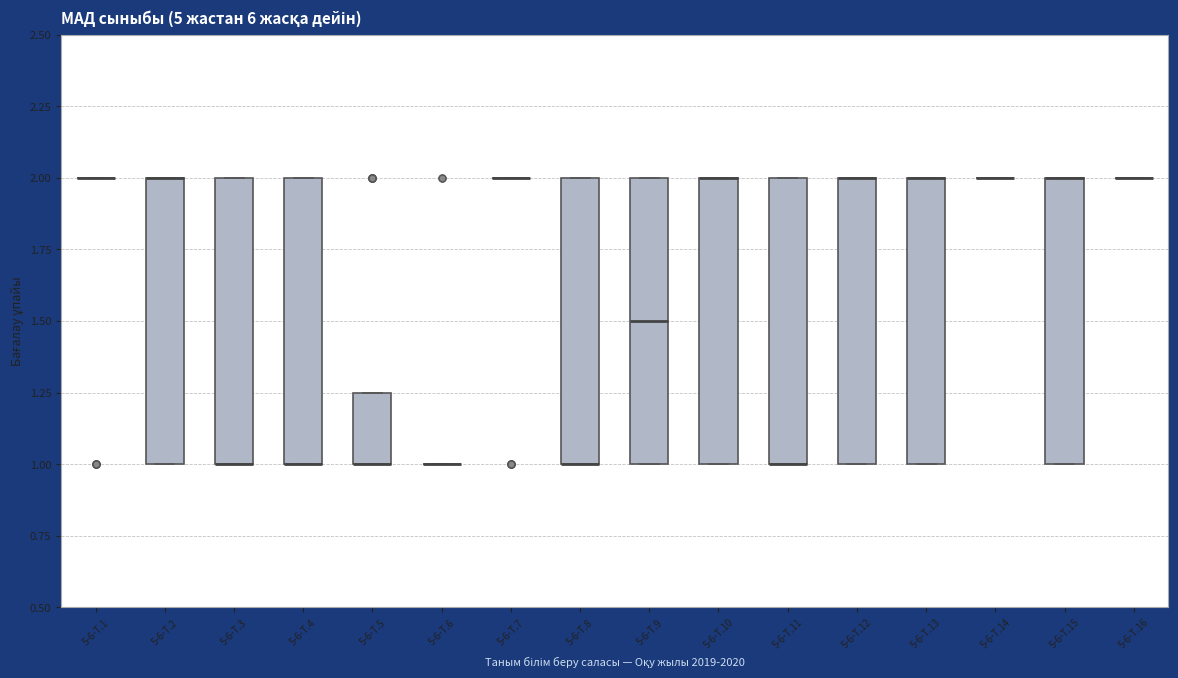

Reading left to right, transcribe this box plot: for each box, give where its median line is, the range the box spans, and where its two whiskers end, as read against the y-axis. The values are not printed on the chart, so give them approximately, as read against the axis.

5-6-Т.1: box collapsed to a line at 2.00, whiskers 2.00 to 2.00
5-6-Т.2: median 2.00 (drawn on the box's upper edge), box 1.00 to 2.00, whiskers 1.00 to 2.00
5-6-Т.3: median 1.00 (drawn on the box's lower edge), box 1.00 to 2.00, whiskers 1.00 to 2.00
5-6-Т.4: median 1.00 (drawn on the box's lower edge), box 1.00 to 2.00, whiskers 1.00 to 2.00
5-6-Т.5: median 1.00 (drawn on the box's lower edge), box 1.00 to 1.25, whiskers 1.00 to 1.25
5-6-Т.6: box collapsed to a line at 1.00, whiskers 1.00 to 1.00
5-6-Т.7: box collapsed to a line at 2.00, whiskers 2.00 to 2.00
5-6-Т.8: median 1.00 (drawn on the box's lower edge), box 1.00 to 2.00, whiskers 1.00 to 2.00
5-6-Т.9: median 1.50, box 1.00 to 2.00, whiskers 1.00 to 2.00
5-6-Т.10: median 2.00 (drawn on the box's upper edge), box 1.00 to 2.00, whiskers 1.00 to 2.00
5-6-Т.11: median 1.00 (drawn on the box's lower edge), box 1.00 to 2.00, whiskers 1.00 to 2.00
5-6-Т.12: median 2.00 (drawn on the box's upper edge), box 1.00 to 2.00, whiskers 1.00 to 2.00
5-6-Т.13: median 2.00 (drawn on the box's upper edge), box 1.00 to 2.00, whiskers 1.00 to 2.00
5-6-Т.14: box collapsed to a line at 2.00, whiskers 2.00 to 2.00
5-6-Т.15: median 2.00 (drawn on the box's upper edge), box 1.00 to 2.00, whiskers 1.00 to 2.00
5-6-Т.16: box collapsed to a line at 2.00, whiskers 2.00 to 2.00